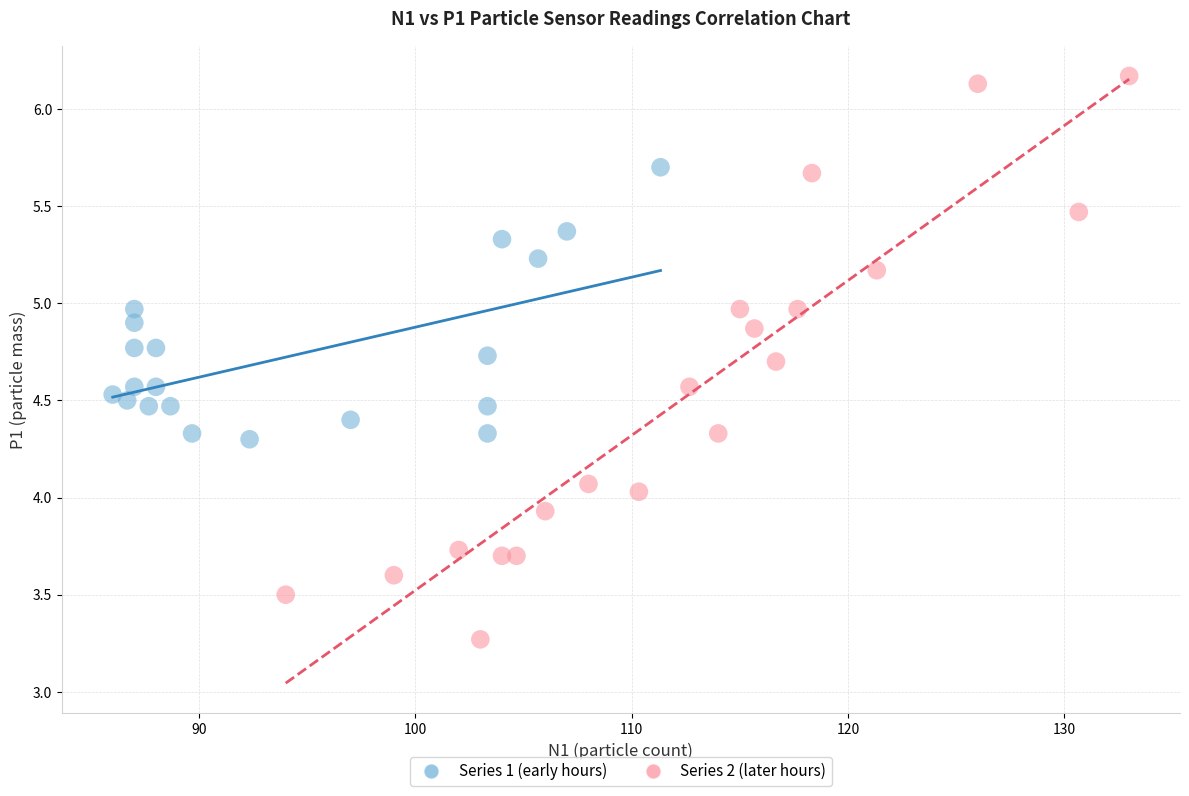

Which series contains the highest Y value?

Series 2 (later hours)